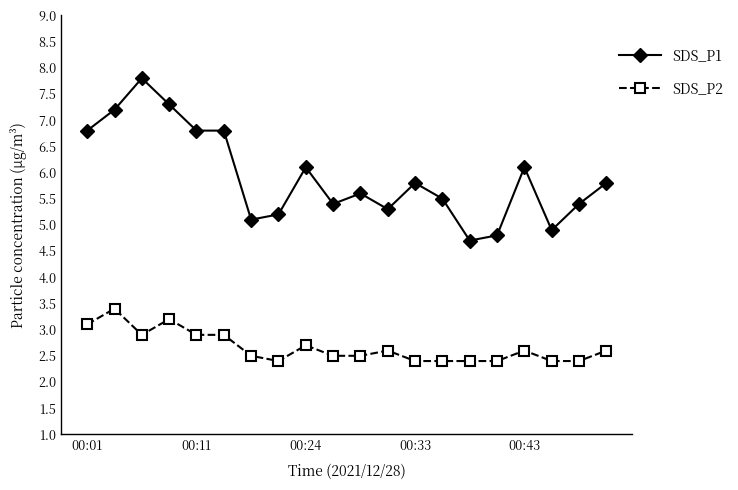

How many lines are shown in the chart?

2